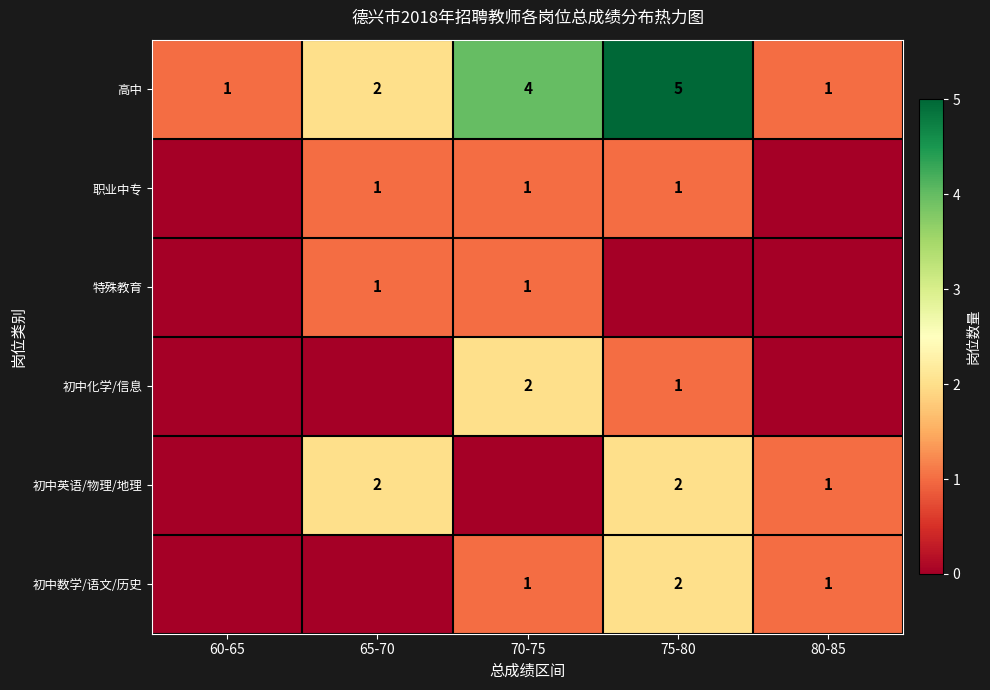

At how many categories does at least one series exceed 3?

2